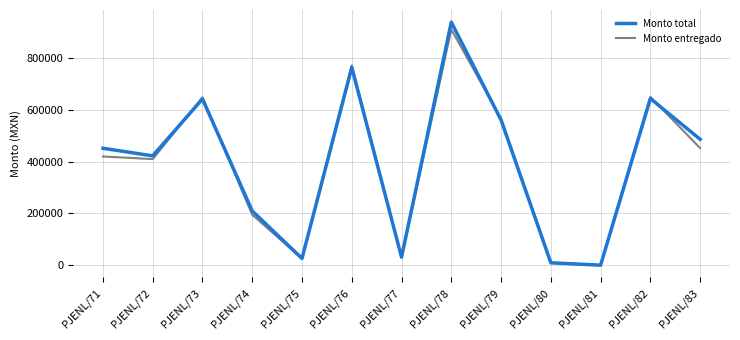

Which series has the widest spread of values?

Monto total